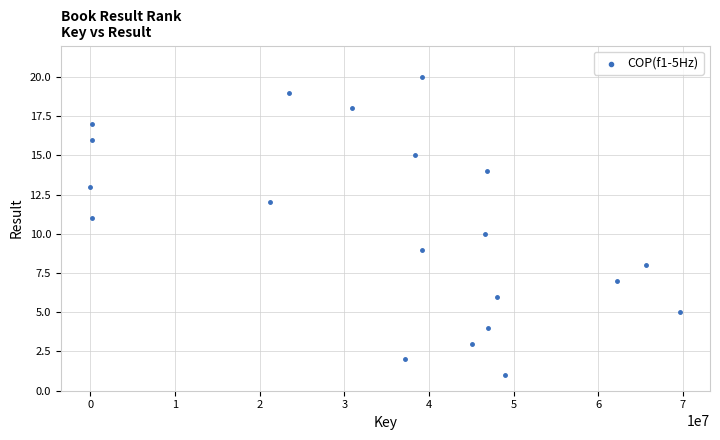

What is the range of Y values (max minus min)?

19